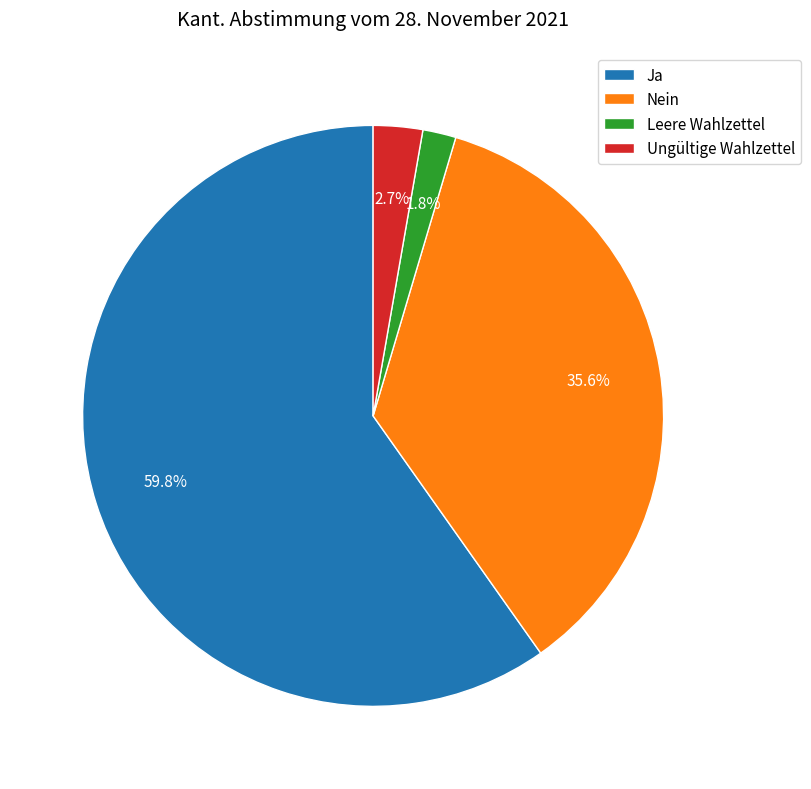

To the nearest percent, what is the difference between the Ungültige Wahlzettel and Ja slice percentages?

57%